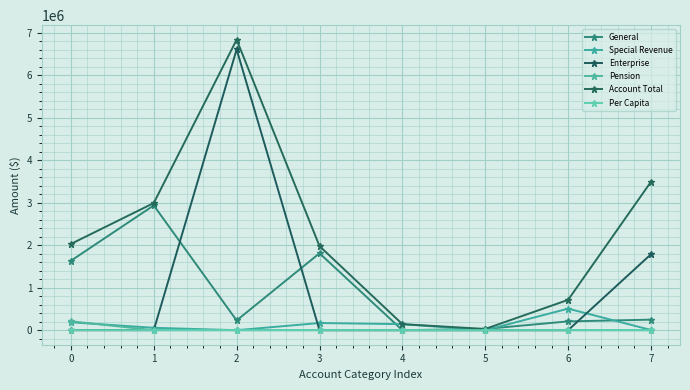

Is the value of General at 7 greater than the value of Special Revenue at 5?

Yes